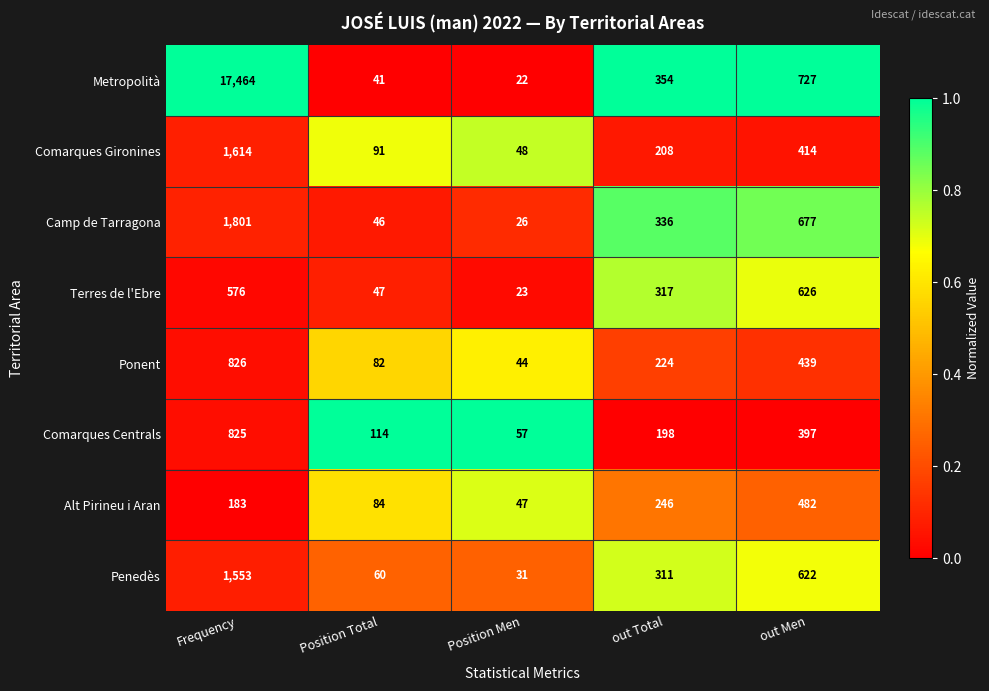

Between Position Men and out Men, which series saw the biggest shift?

Metropolità